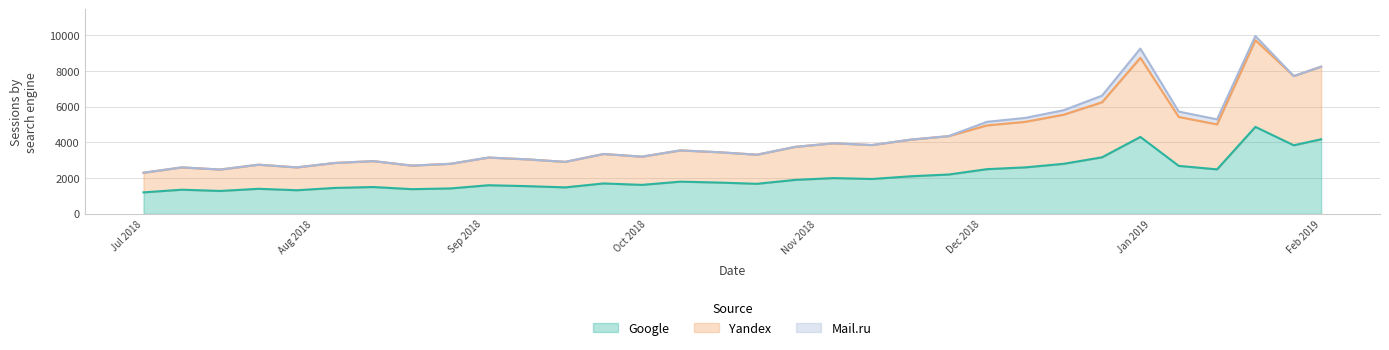

What is the minimum value for Google?

1200